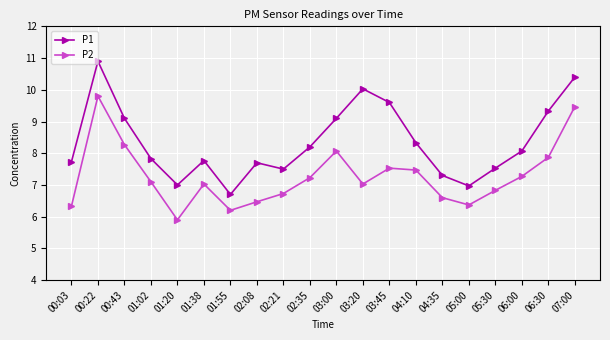

What is the average value of the P1 series?

8.4